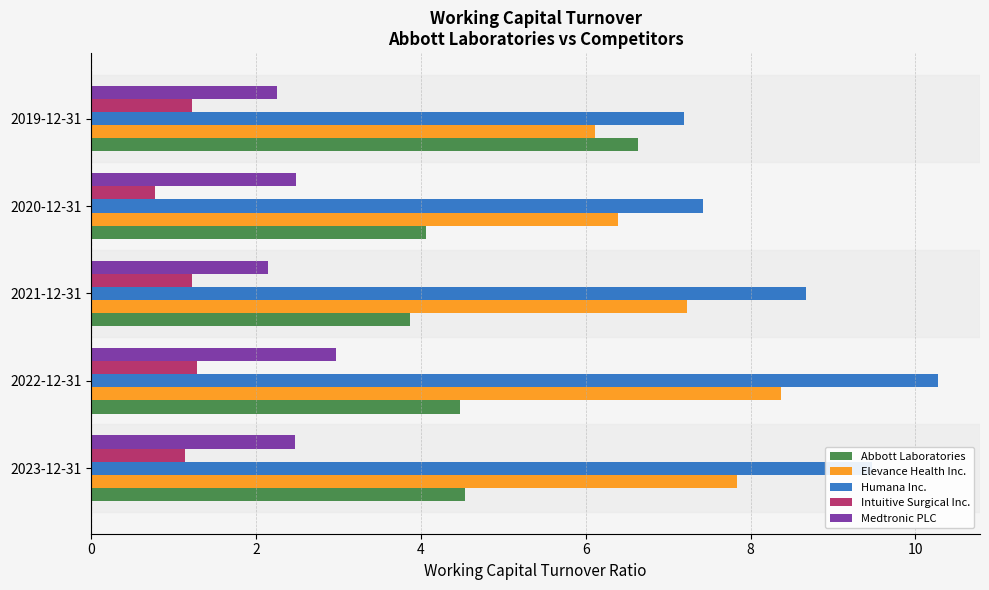

What is the lowest value of the Humana Inc. series?

7.2